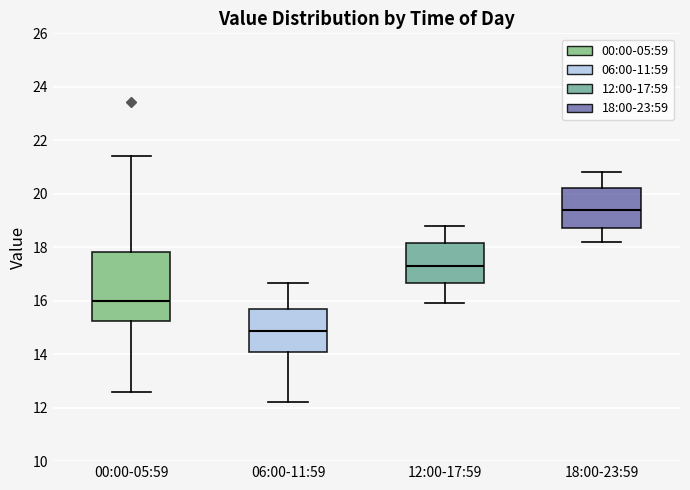

Reading left to right, read every box against the y-axis: the position of its median line, the range the box covers, and the ends of its whiskers. The values are not printed on the chart, so give them approximately, as read against the axis.

00:00-05:59: median 16.0, box 15.2 to 17.8, whiskers 12.6 to 21.4
06:00-11:59: median 14.8, box 14.0 to 15.6, whiskers 12.2 to 16.6
12:00-17:59: median 17.4, box 16.6 to 18.2, whiskers 16.0 to 18.8
18:00-23:59: median 19.4, box 18.8 to 20.2, whiskers 18.2 to 20.8